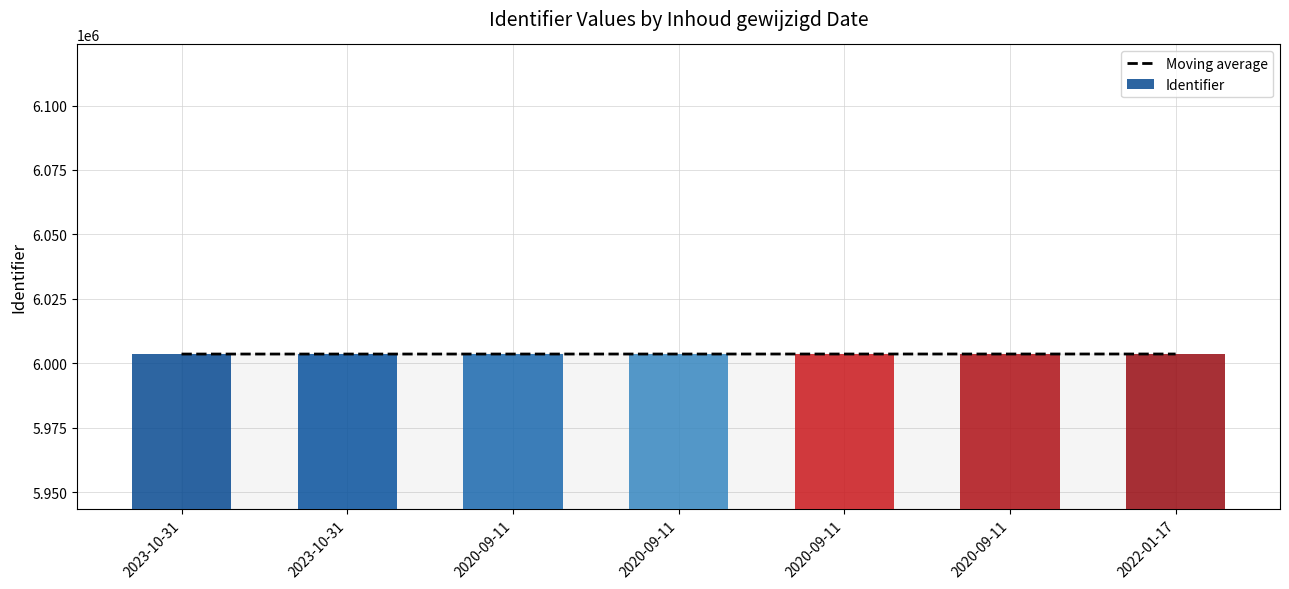

Which series changed the most between 2020-09-11 and 2022-01-17?

Identifier